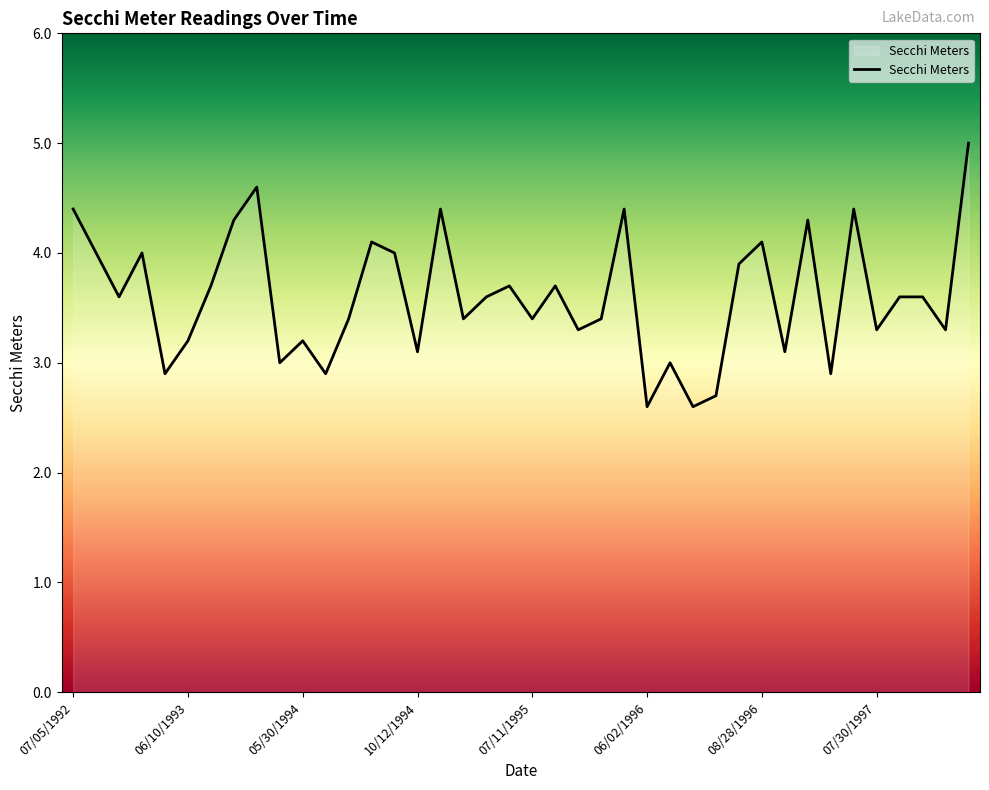

What position from the left is 05/30/1994?

11